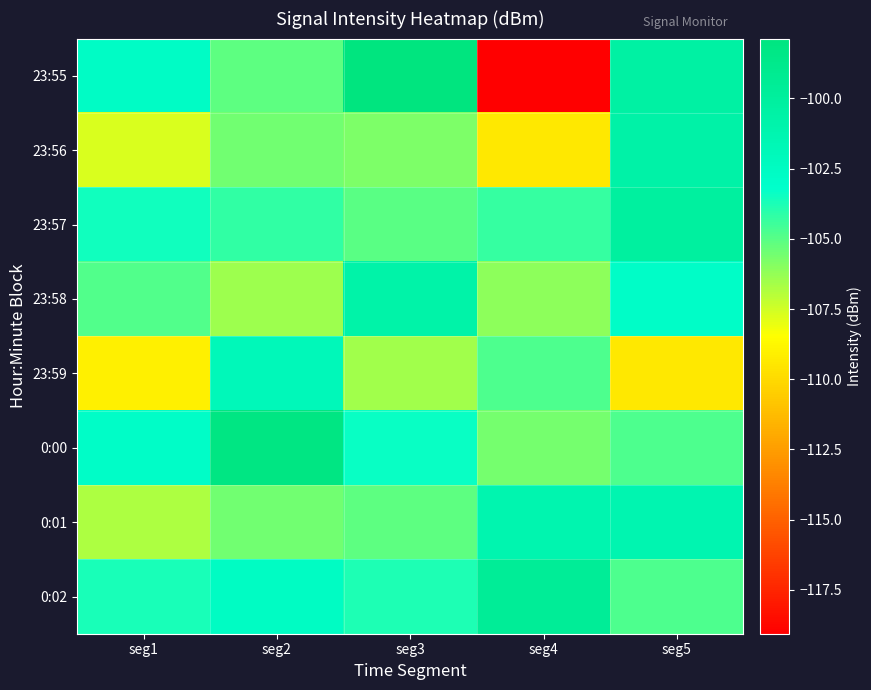

Rank the series by their maximum value, from lowest to highest.

23:59, 0:01, 23:58, 23:56, 23:57, 0:02, 0:00, 23:55